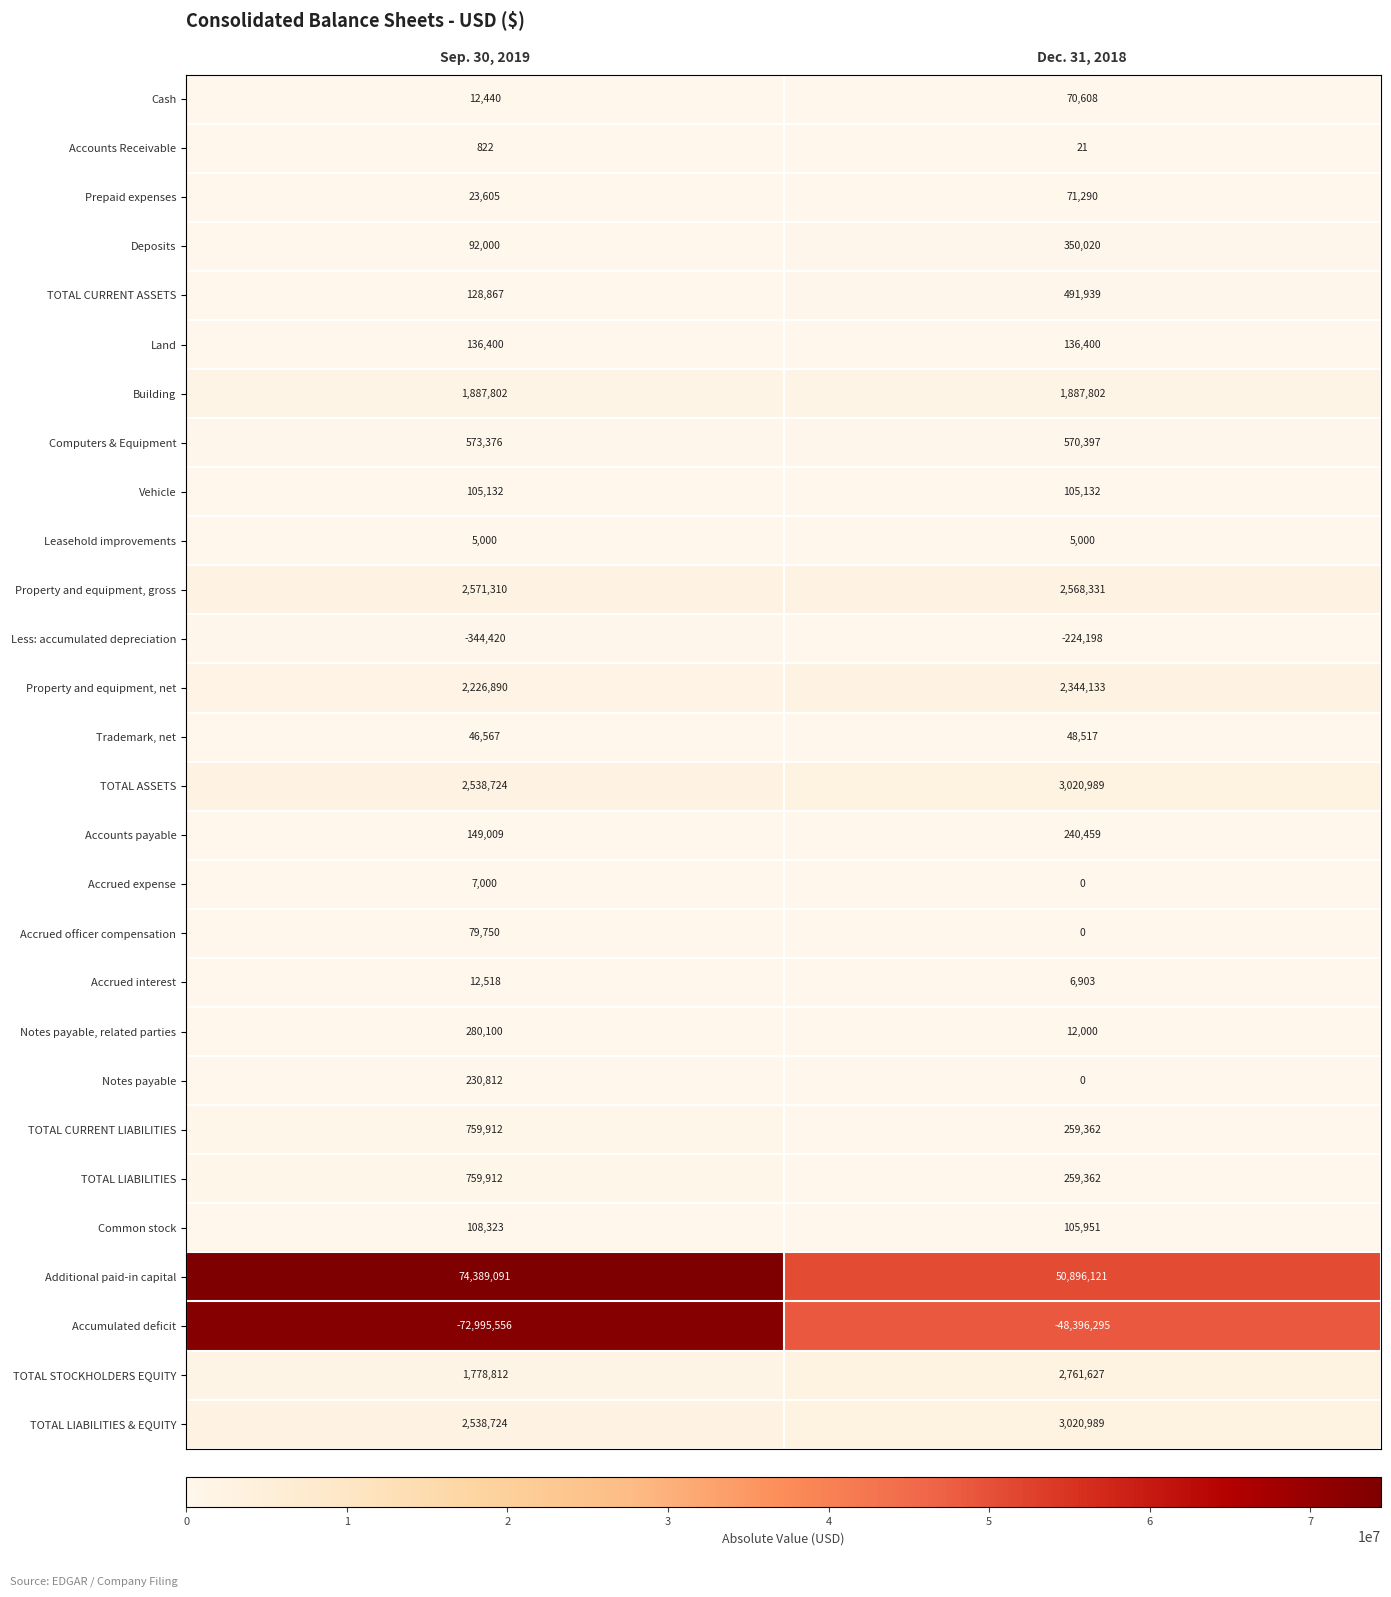

Which series has the largest total across all categories?

Additional paid-in capital